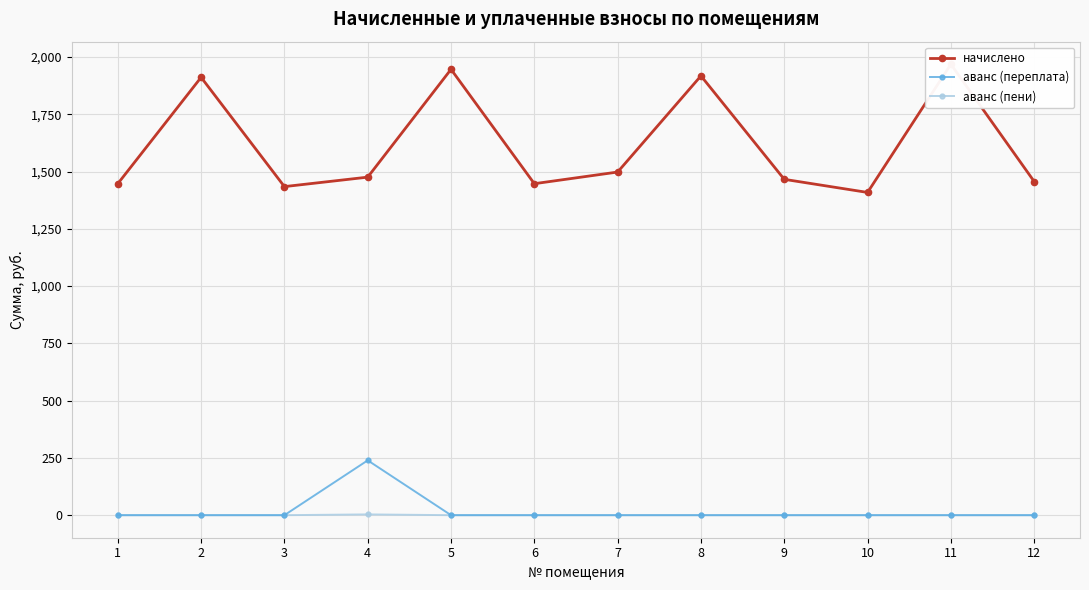

At how many categories does at least one series exceed 1001?

12